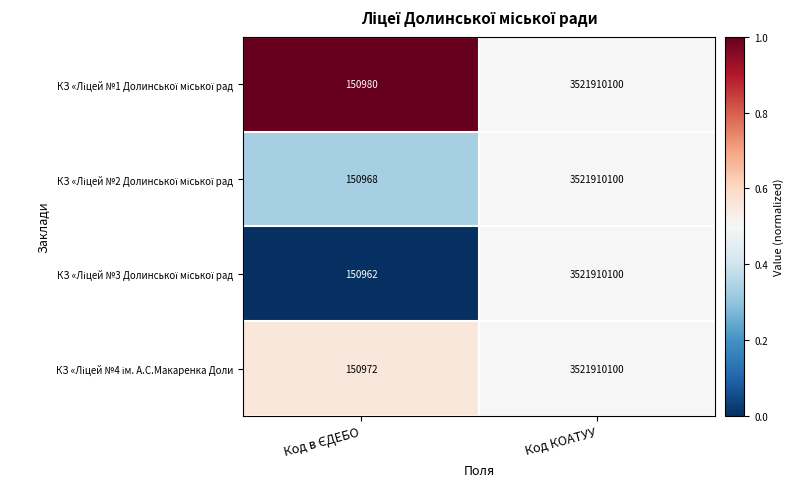

At which category is the sum across all series the highest?

Код КОАТУУ